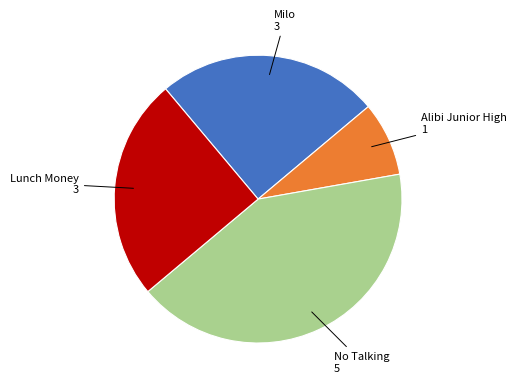

Is there any slice that represents more than half of the pie?

No